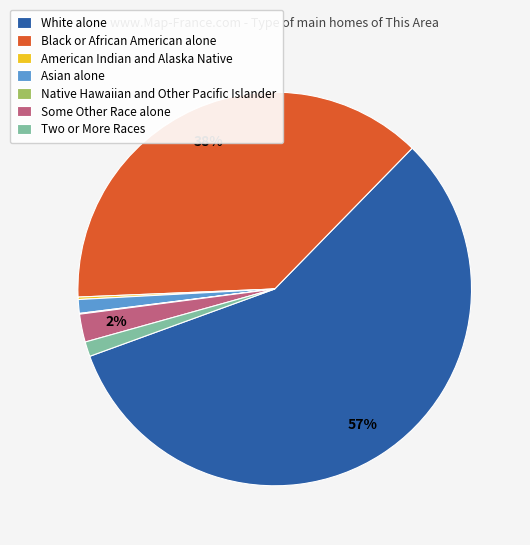

The White alone slice represents 57% of the pie. True or false?

True